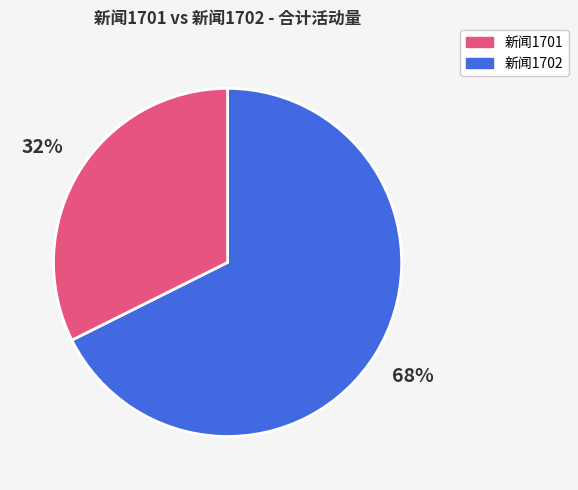

What is the ratio of the value at 新闻1702 to the value at 新闻1701?

0.5